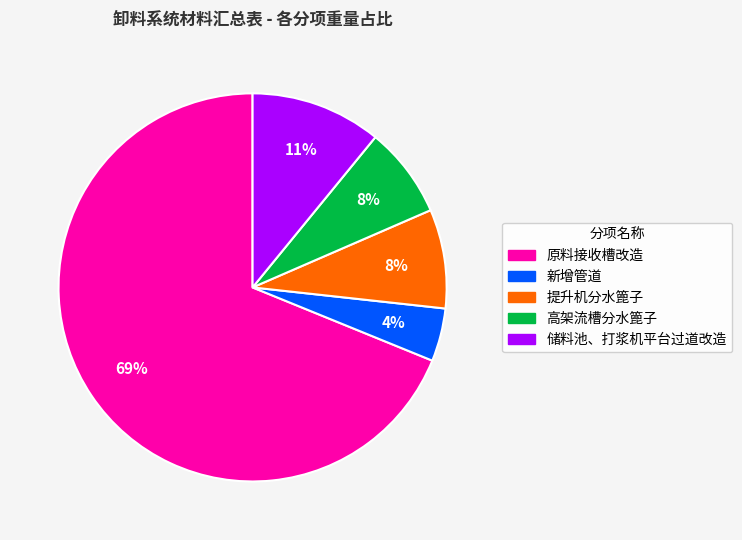

Count the number of slices in the pie.

5